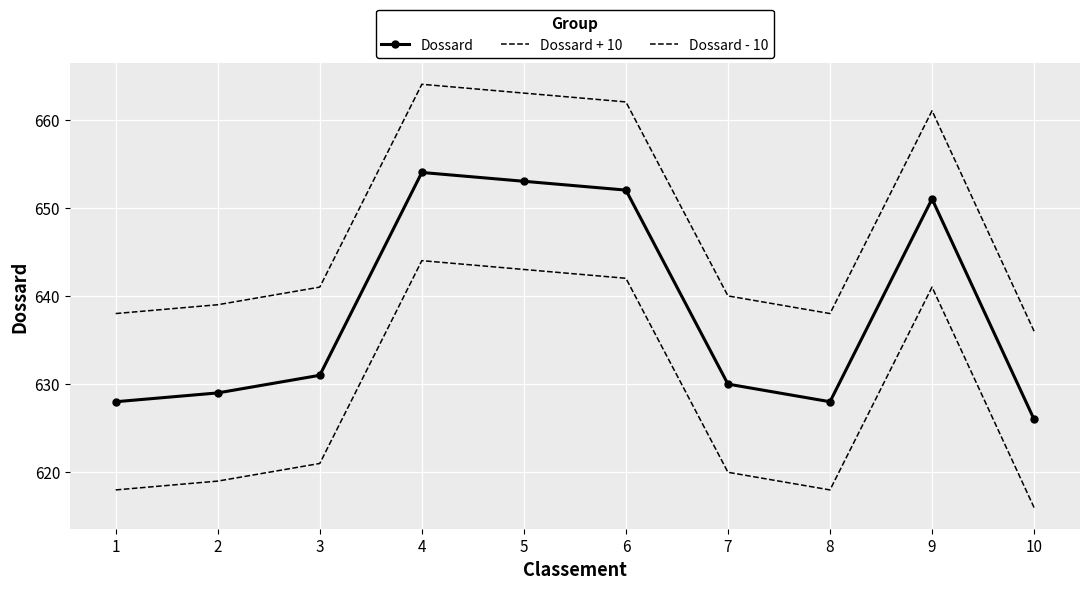

True or false: Dossard + 10 and Dossard - 10 cross at least once.

False